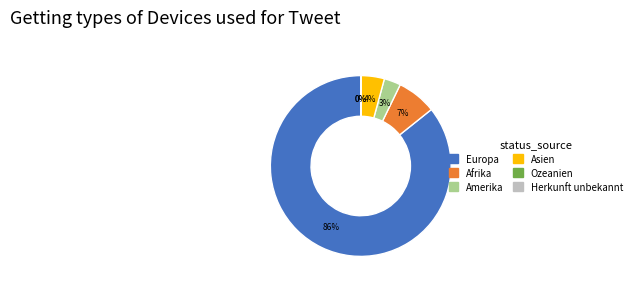

Is there any slice that represents more than half of the pie?

Yes